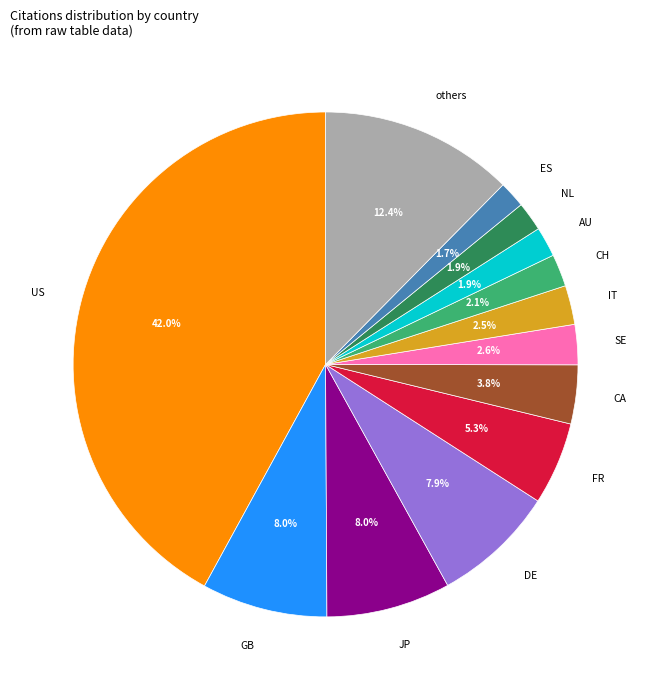

Does any single category account for the majority?

No